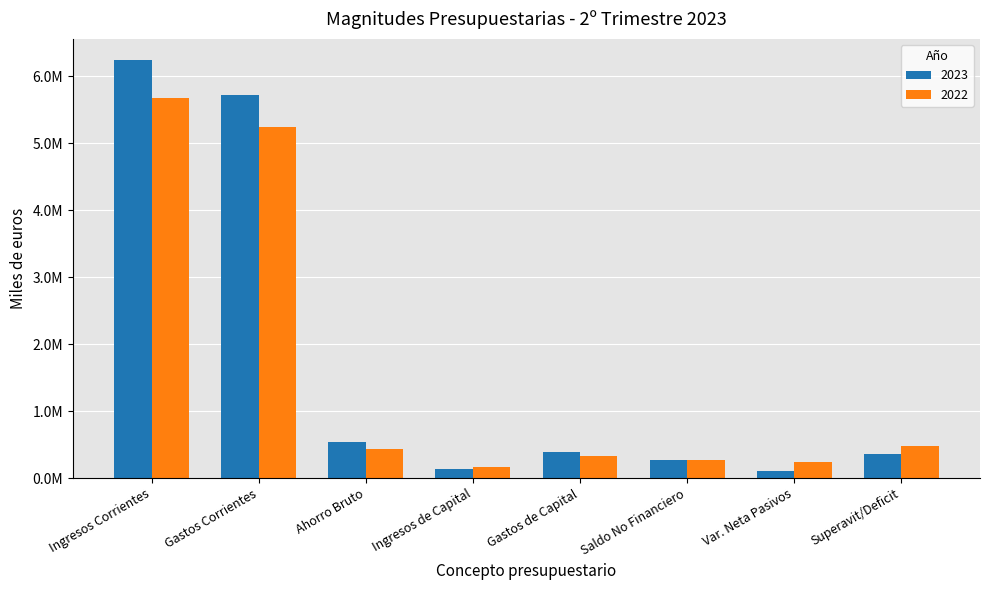

What is the minimum value for 2022?

161618.0